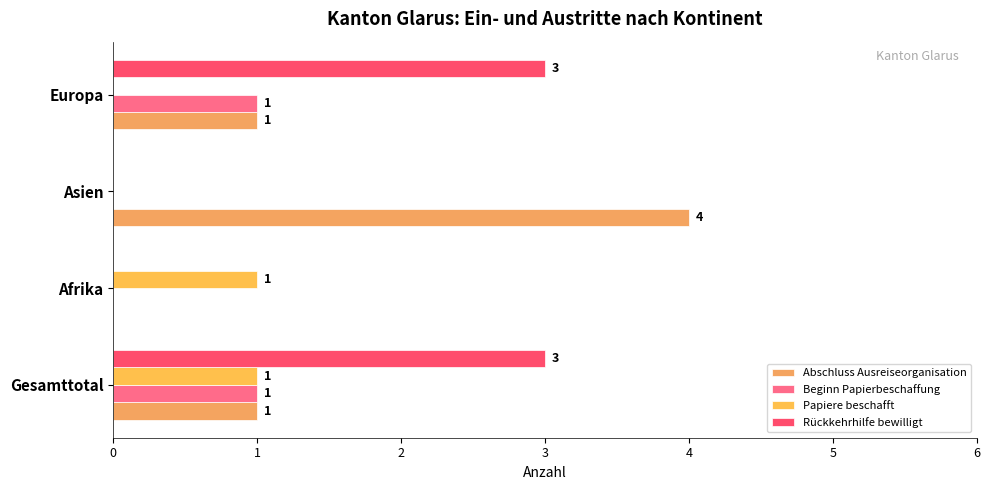

How many values in Papiere beschafft are above zero?

2